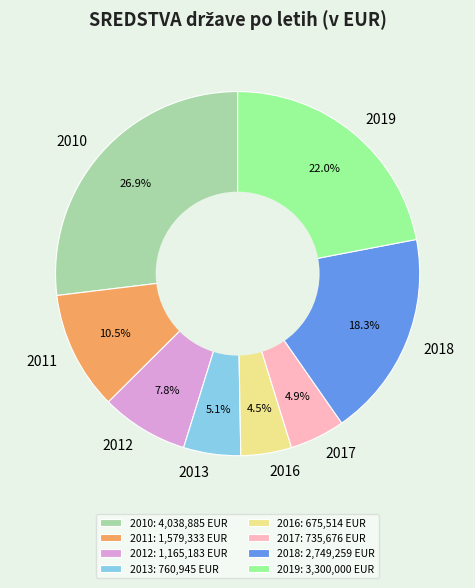

Does any single category account for the majority?

No